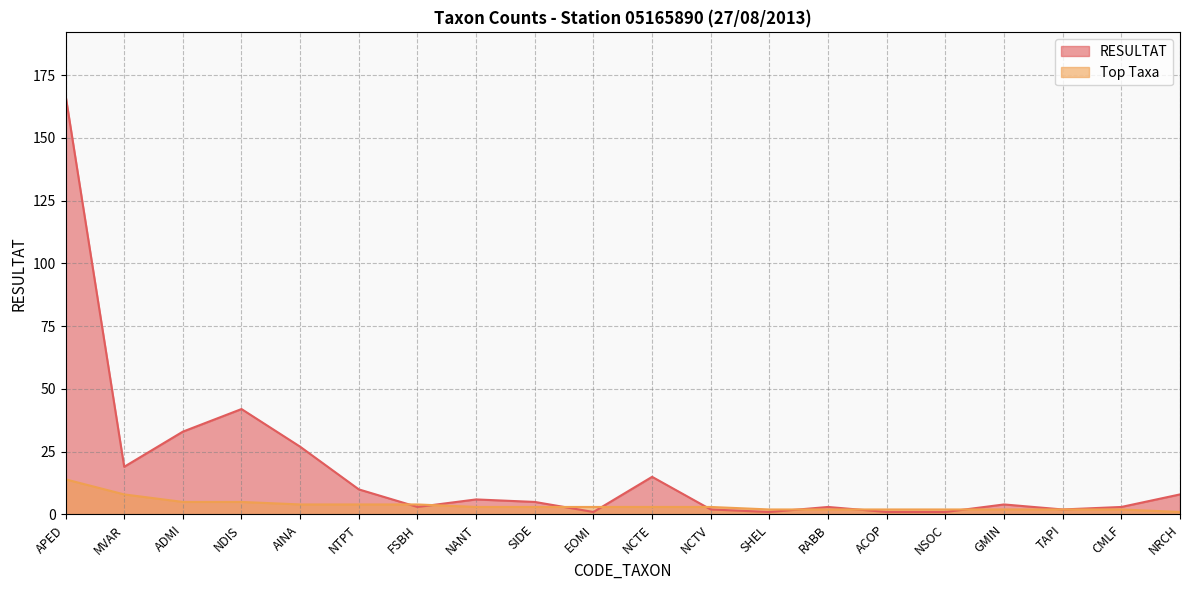

Reading left to right, extract all data points from this chart.

RESULTAT: APED=167	MVAR=19	ADMI=33	NDIS=42	AINA=27	NTPT=10	FSBH=3	NANT=6	SIDE=5	EOMI=1	NCTE=15	NCTV=2	SHEL=1	RABB=3	ACOP=1	NSOC=1	GMIN=4	TAPI=2	CMLF=3	NRCH=8
Top Taxa: APED=14	MVAR=8	ADMI=5	NDIS=5	AINA=4	NTPT=4	FSBH=4	NANT=3	SIDE=3	EOMI=3	NCTE=3	NCTV=3	SHEL=2	RABB=2	ACOP=2	NSOC=2	GMIN=2	TAPI=2	CMLF=2	NRCH=1